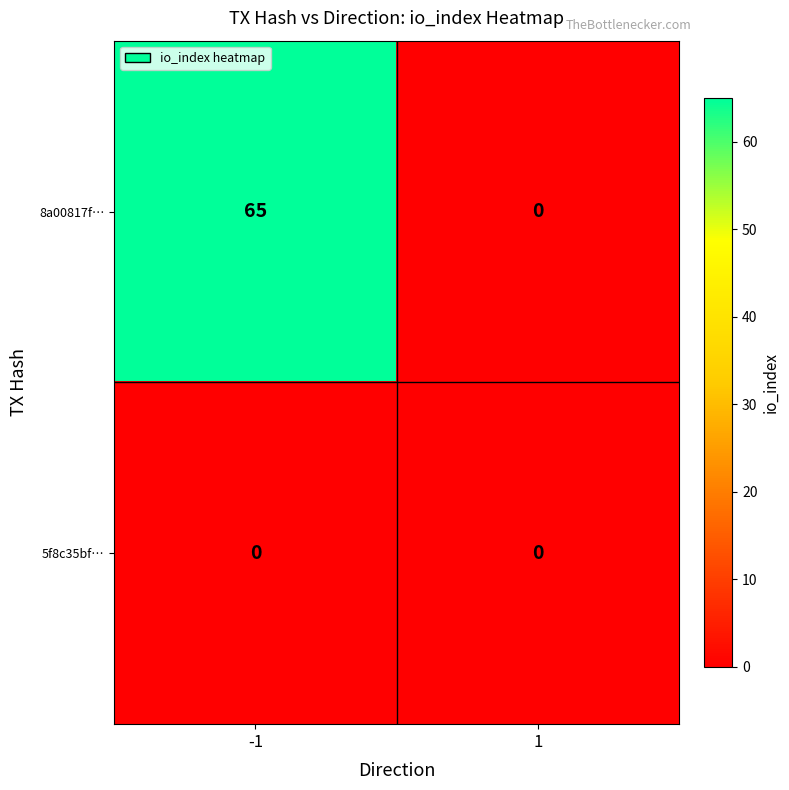

Between -1 and 1, which series saw the biggest shift?

8a00817f…